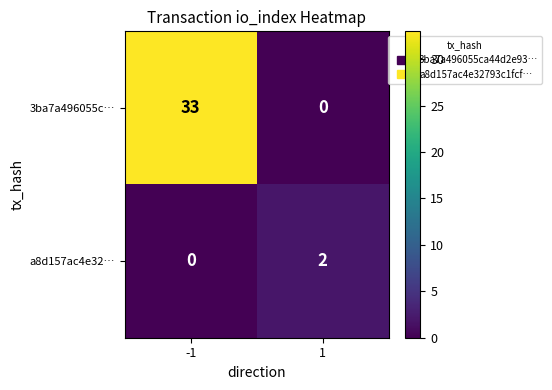

Rank the series at 1 from highest to lowest value.

a8d157ac4e32…, 3ba7a496055c…